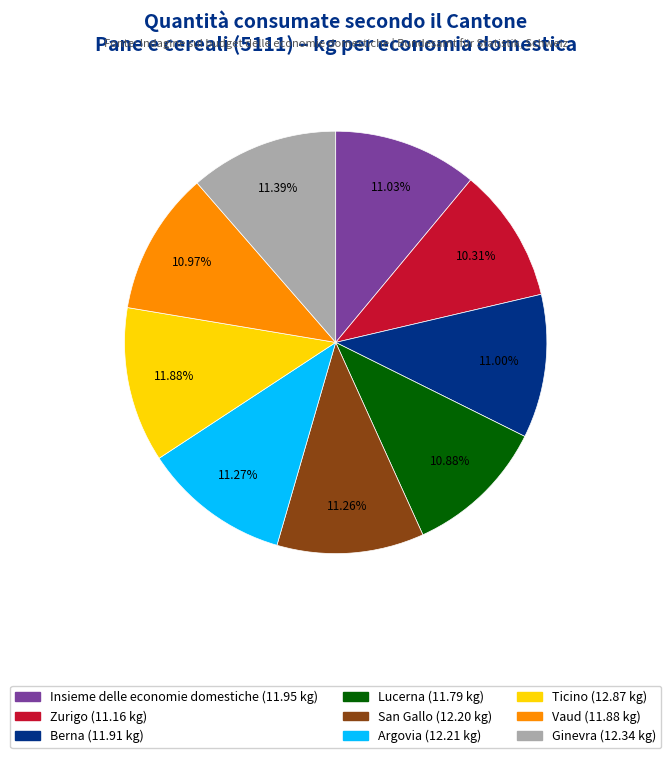

Approximately how many times larger is the value at Ticino compared to Berna?

1.1